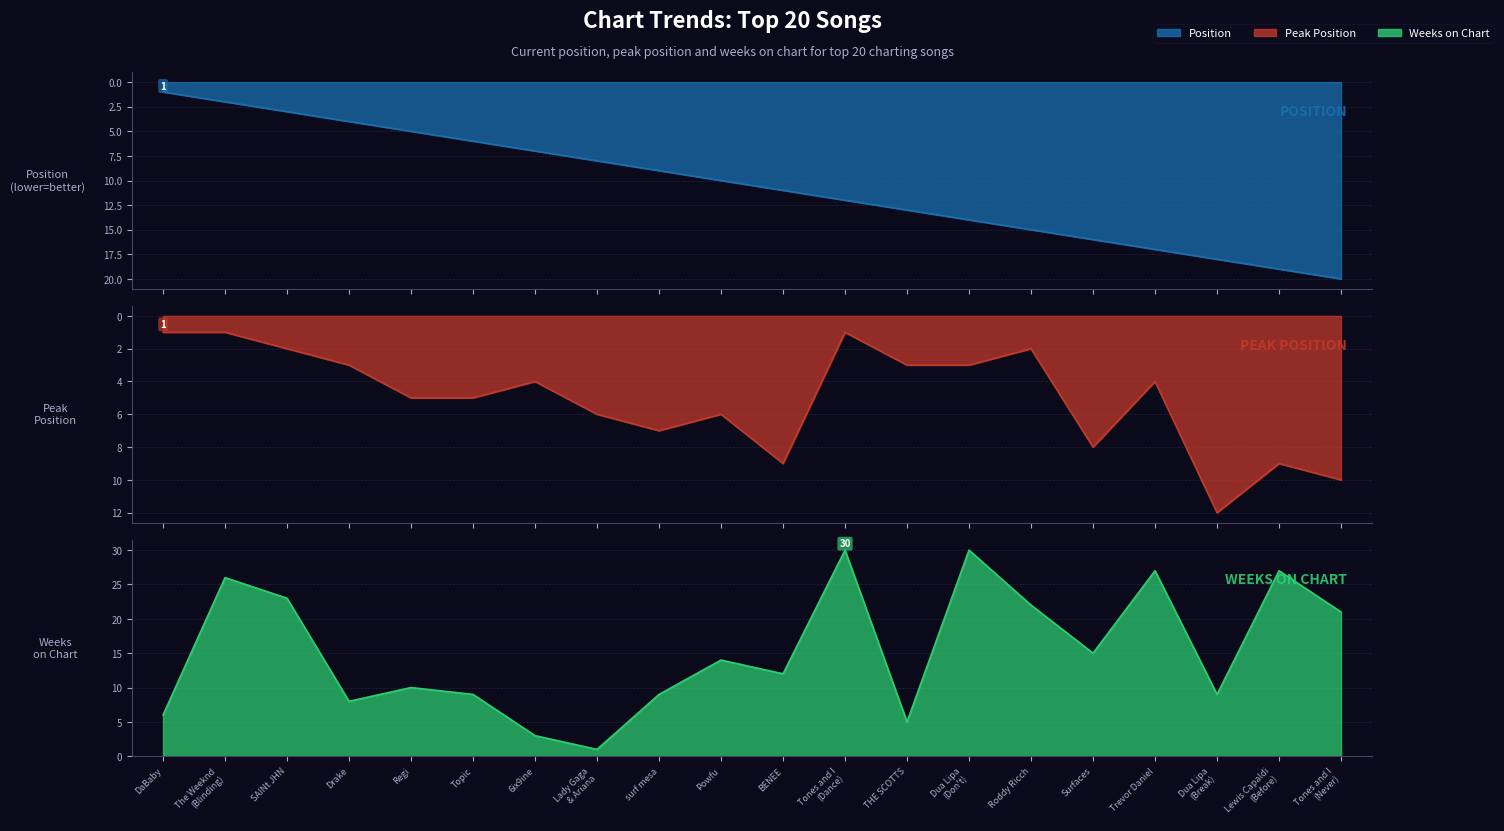

At which label is Peak Position closest to 6?

Lady Gaga
& Ariana